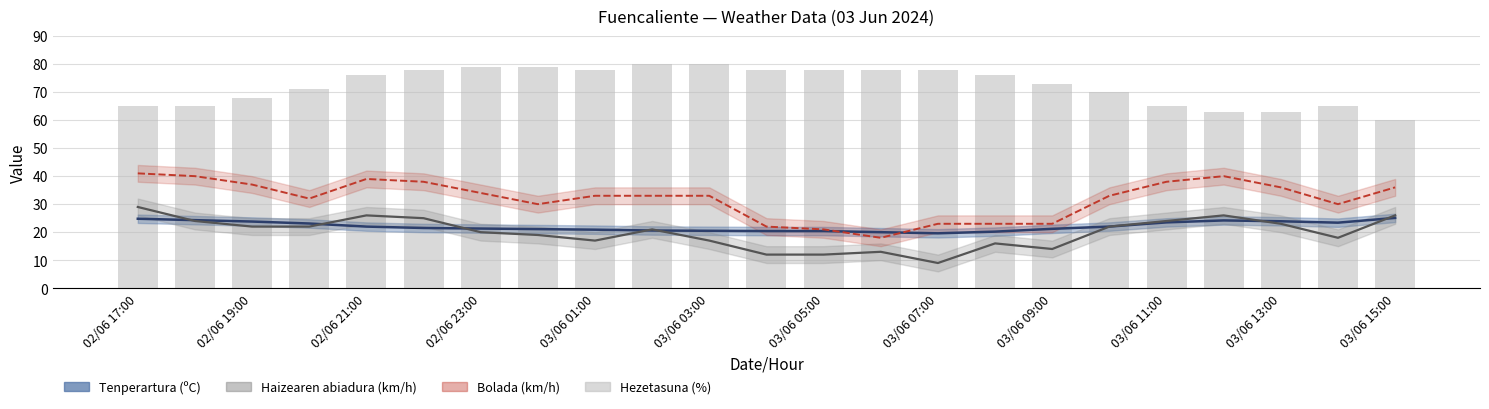

List the series in order of their peak value, lowest first.

Tenperartura (ºC), Haizearen abiadura (km/h), Bolada (km/h), Hezetasuna (%)